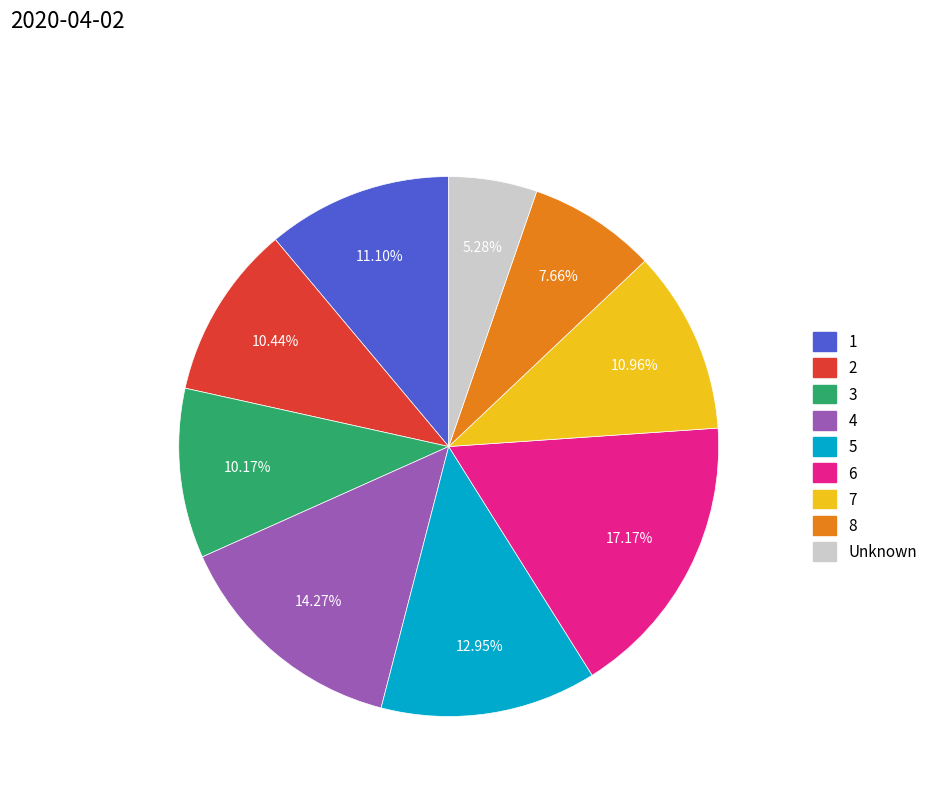

What percentage do 1 and Unknown together represent?

16.4%